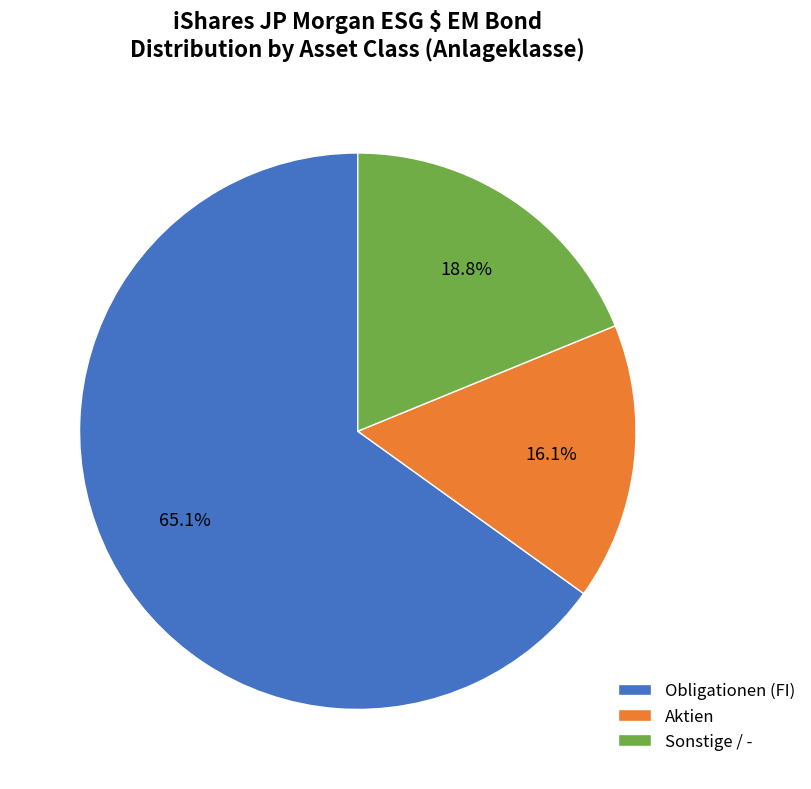

What percentage do Aktien and Obligationen (FI) together represent?

81.2%